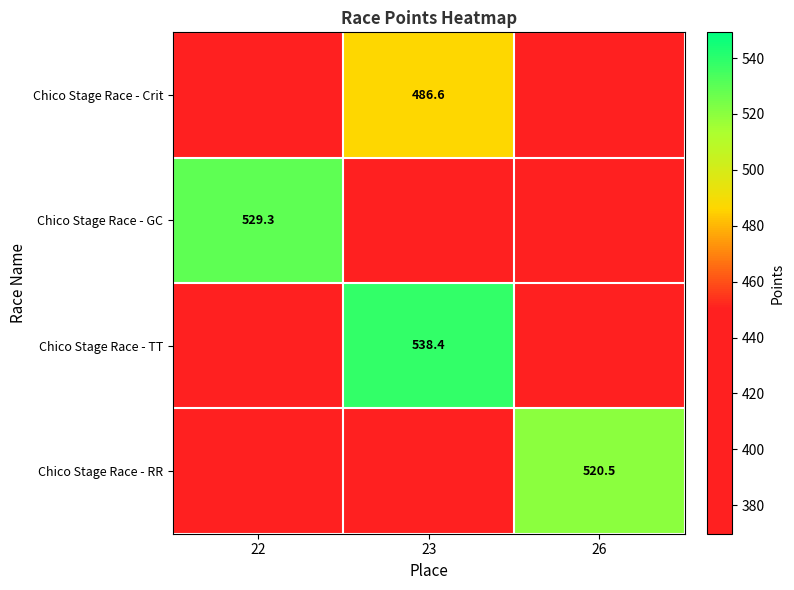

What is the difference between the Chico Stage Race - GC values at 23 and 22?

140.0